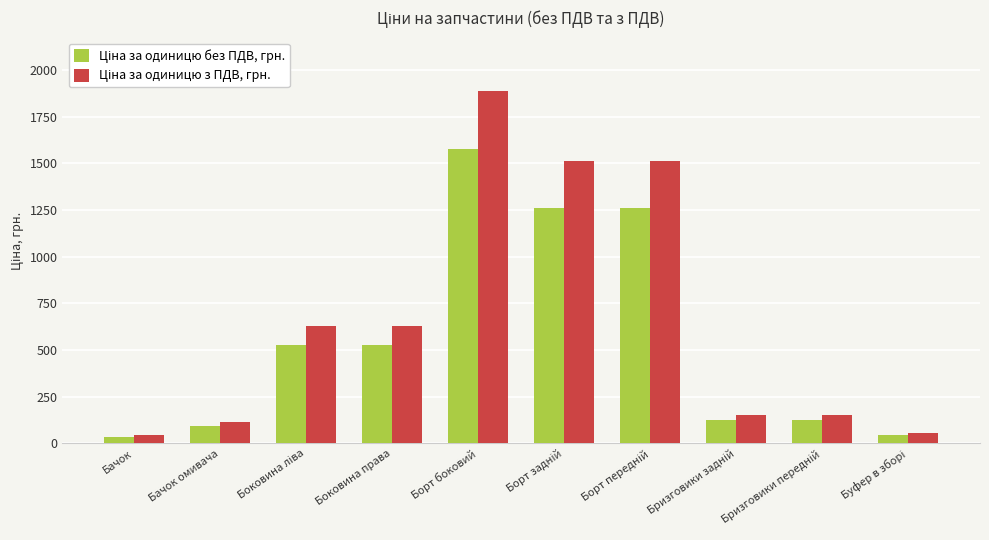

What is the total value across all series at Бачок?

81.0